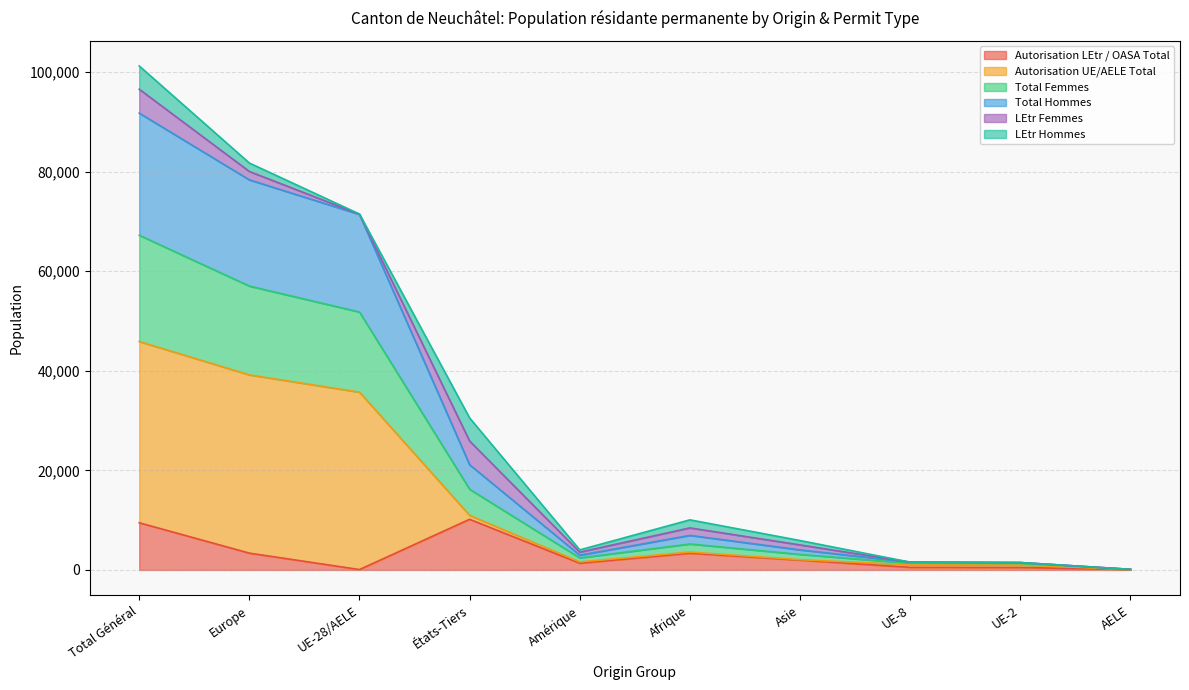

Rank the categories by Autorisation UE/AELE Total value from highest to lowest.

Total Général, Europe, UE-28/AELE, États-Tiers, Afrique, Asie, Amérique, UE-8, UE-2, AELE